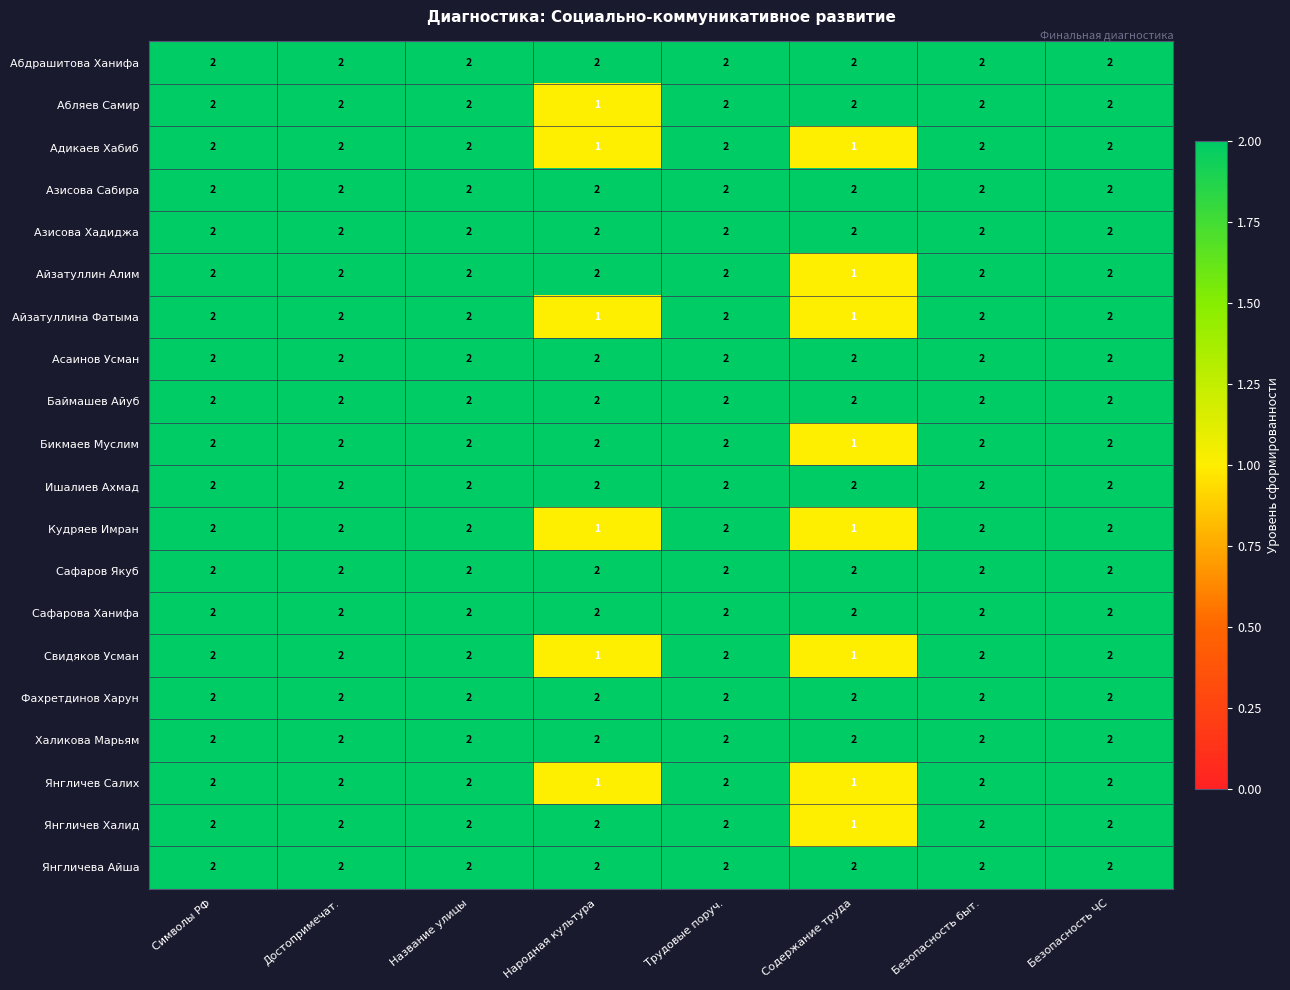

At how many categories does at least one series exceed 1?

8